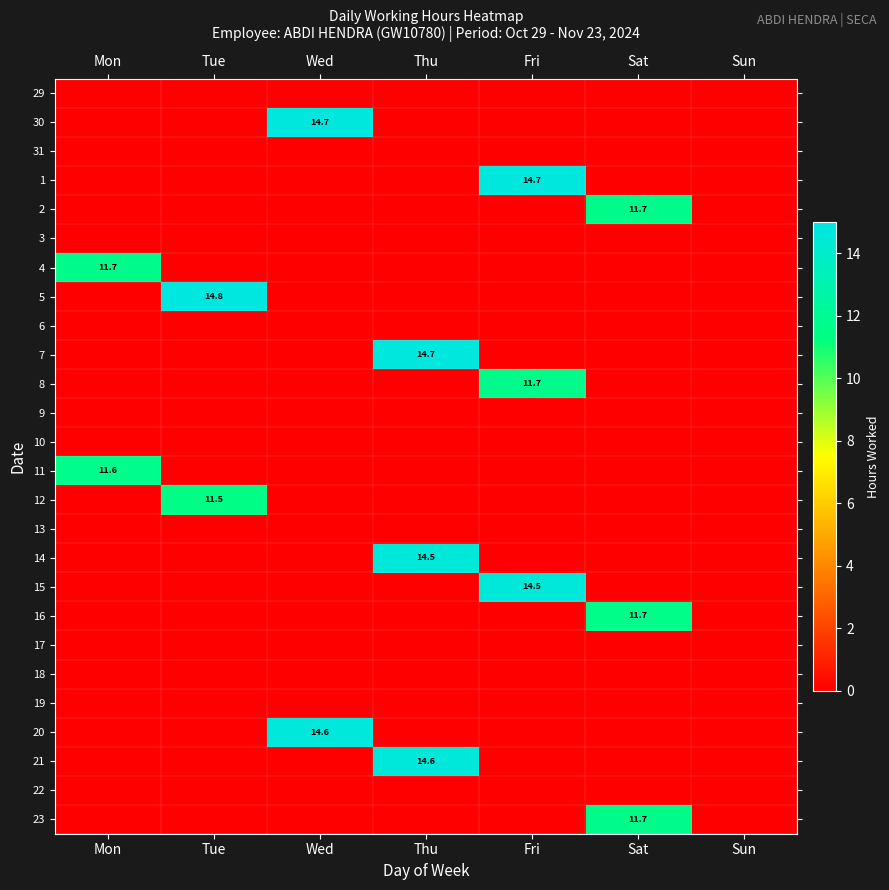

What is the maximum value shown in the chart?

14.8